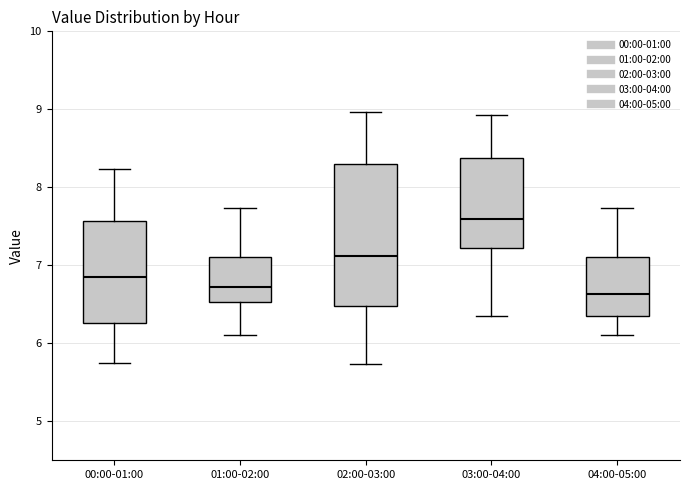

Reading left to right, transcribe this box plot: for each box, give where its median line is, the range the box spans, and where its two whiskers end, as read against the y-axis. The values are not printed on the chart, so give them approximately, as read against the axis.

00:00-01:00: median 6.9, box 6.3 to 7.6, whiskers 5.8 to 8.2
01:00-02:00: median 6.7, box 6.5 to 7.1, whiskers 6.1 to 7.7
02:00-03:00: median 7.1, box 6.5 to 8.3, whiskers 5.7 to 9.0
03:00-04:00: median 7.6, box 7.2 to 8.4, whiskers 6.4 to 8.9
04:00-05:00: median 6.6, box 6.4 to 7.1, whiskers 6.1 to 7.7